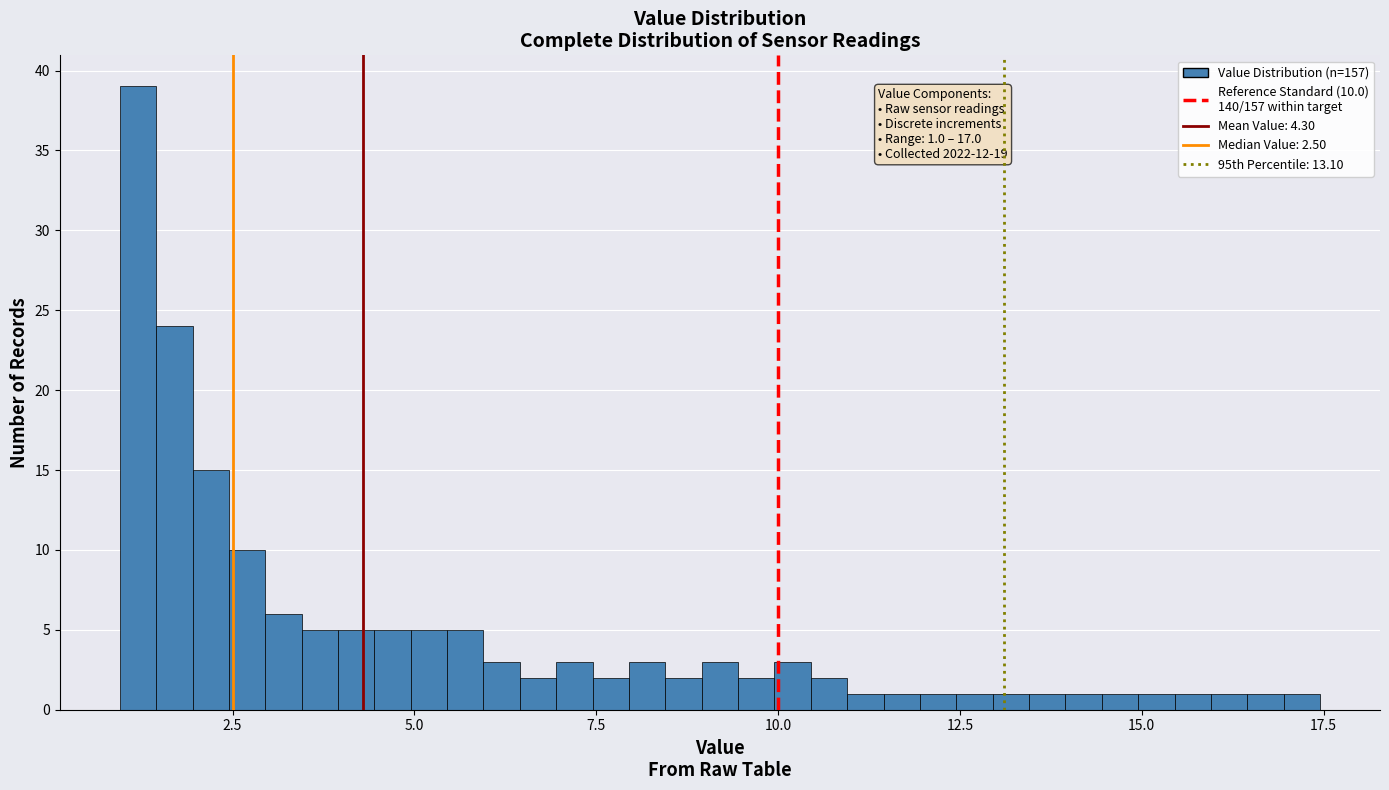

Read against the x-axis, roughly where is the centre of the tallest bar?

1.0